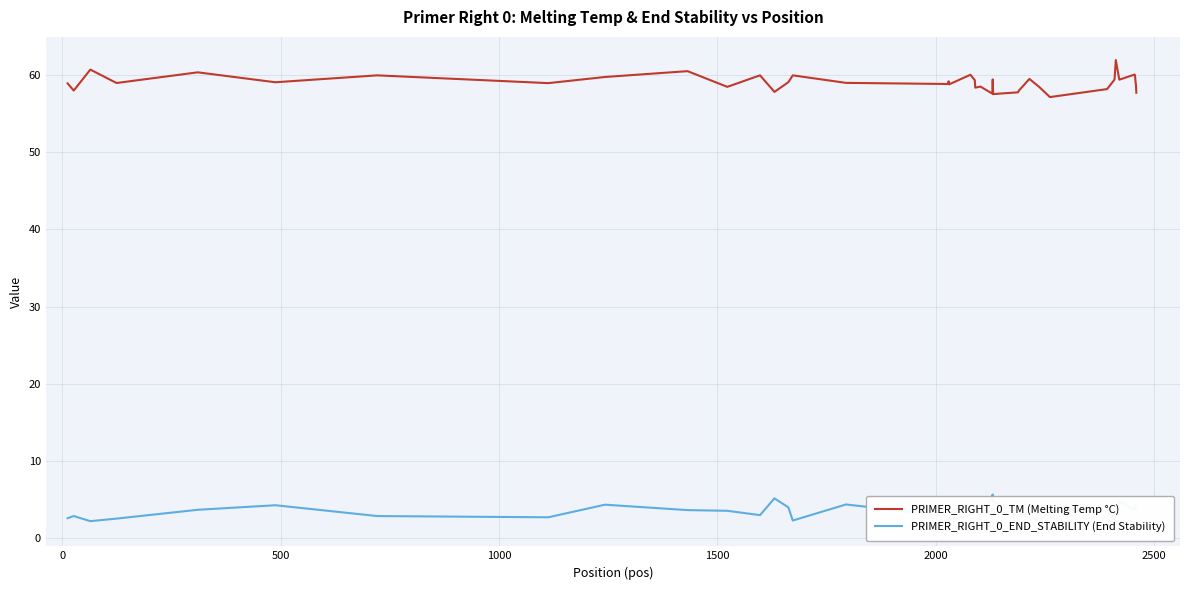

Rank the series by their maximum value, from lowest to highest.

PRIMER_RIGHT_0_END_STABILITY (End Stability), PRIMER_RIGHT_0_TM (Melting Temp °C)